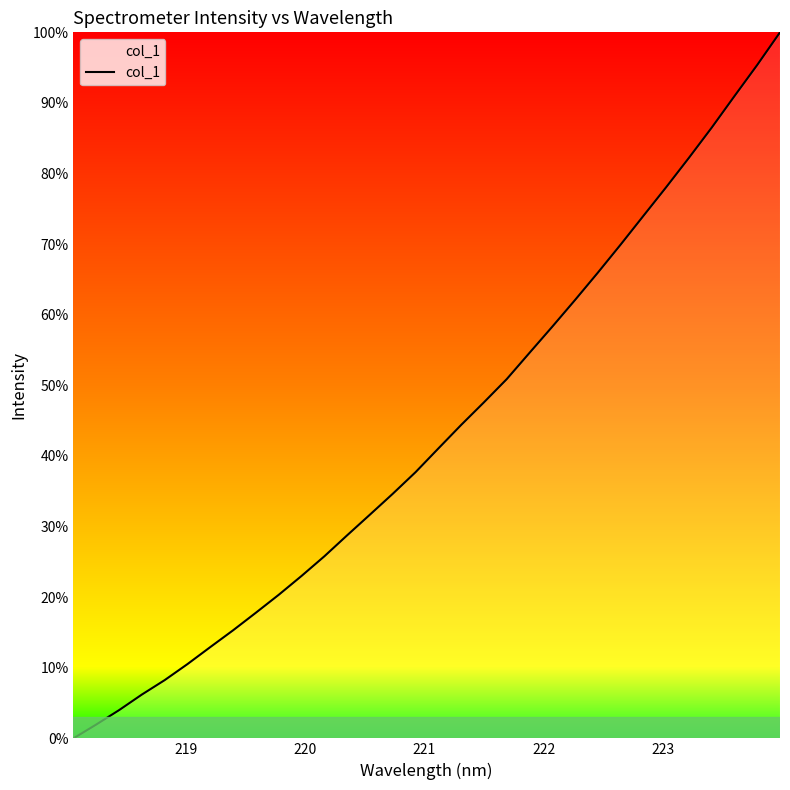

What is the maximum value shown in the chart?

100.0